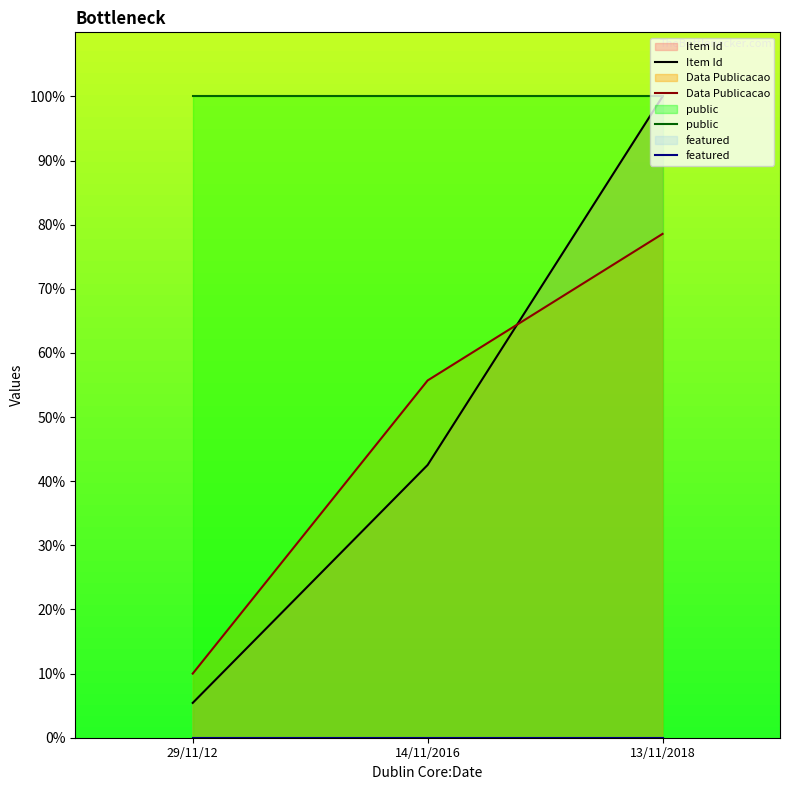

Reading left to right, what are all the values shown in this chart?

Item Id: 29/11/12=5.4	14/11/2016=42.5	13/11/2018=100.0
Data Publicacao: 29/11/12=10.0	14/11/2016=55.7	13/11/2018=78.6
public: 29/11/12=100.0	14/11/2016=100.0	13/11/2018=100.0
featured: 29/11/12=0.0	14/11/2016=0.0	13/11/2018=0.0